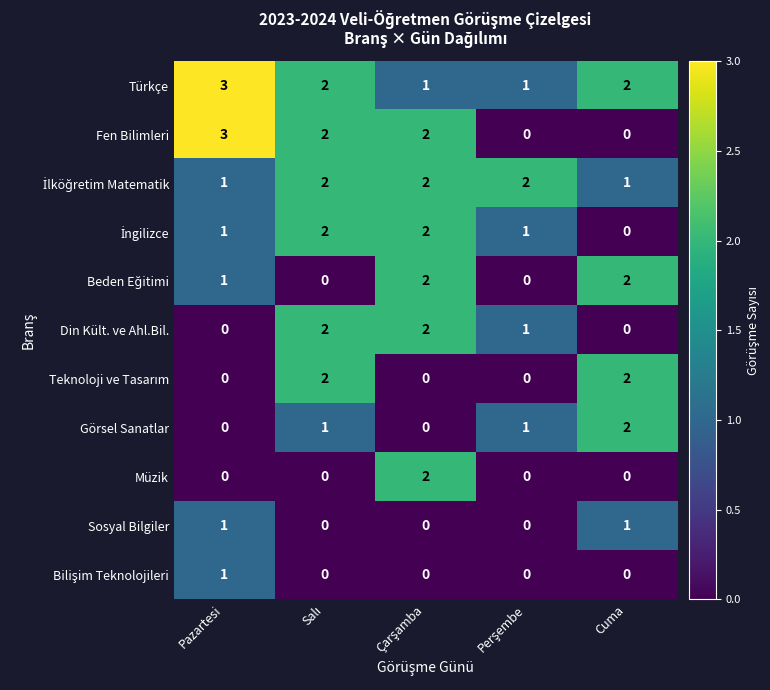

Which series has the largest range (max minus min)?

Fen Bilimleri